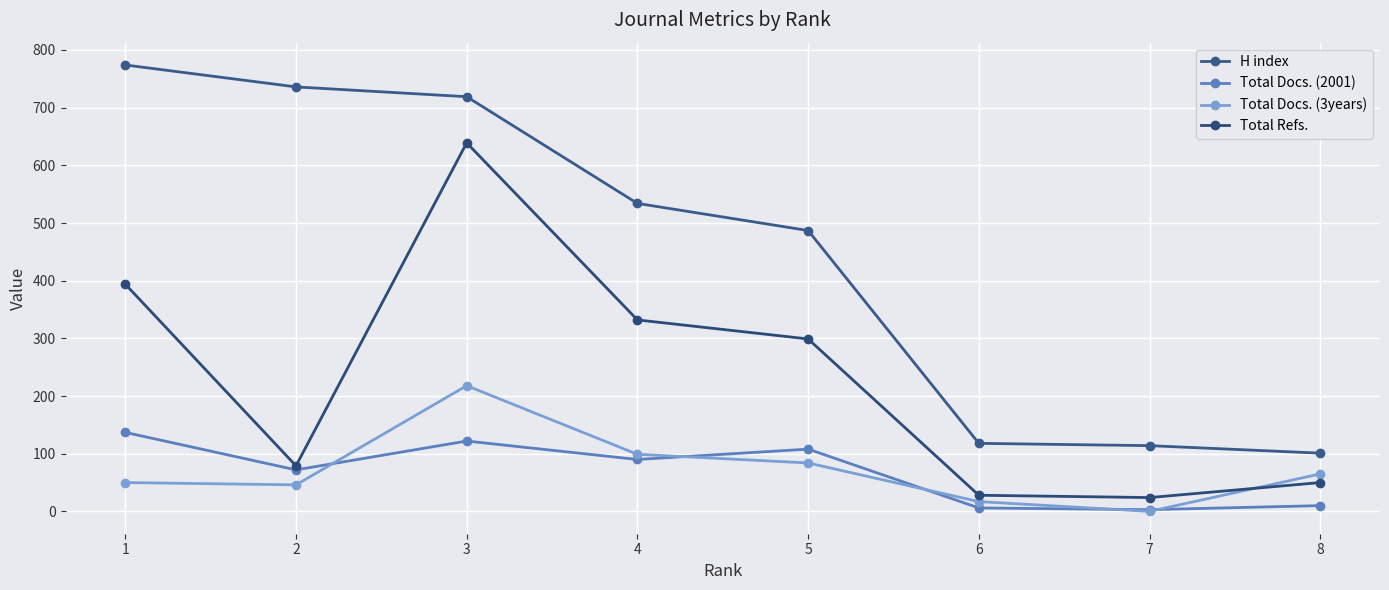

At which category does Total Docs. (2001) reach its first local peak?

3